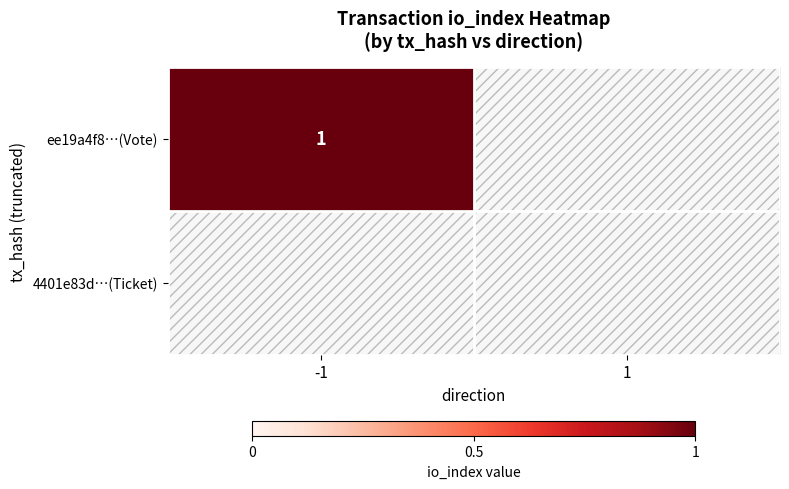

The value of 4401e83d…(Ticket) at 1 is 0. True or false?

True